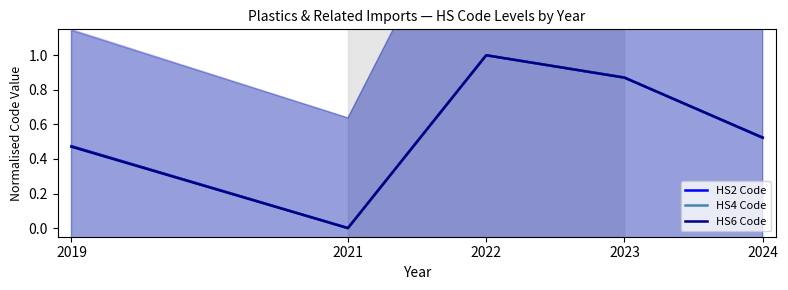

How many lines are shown in the chart?

3